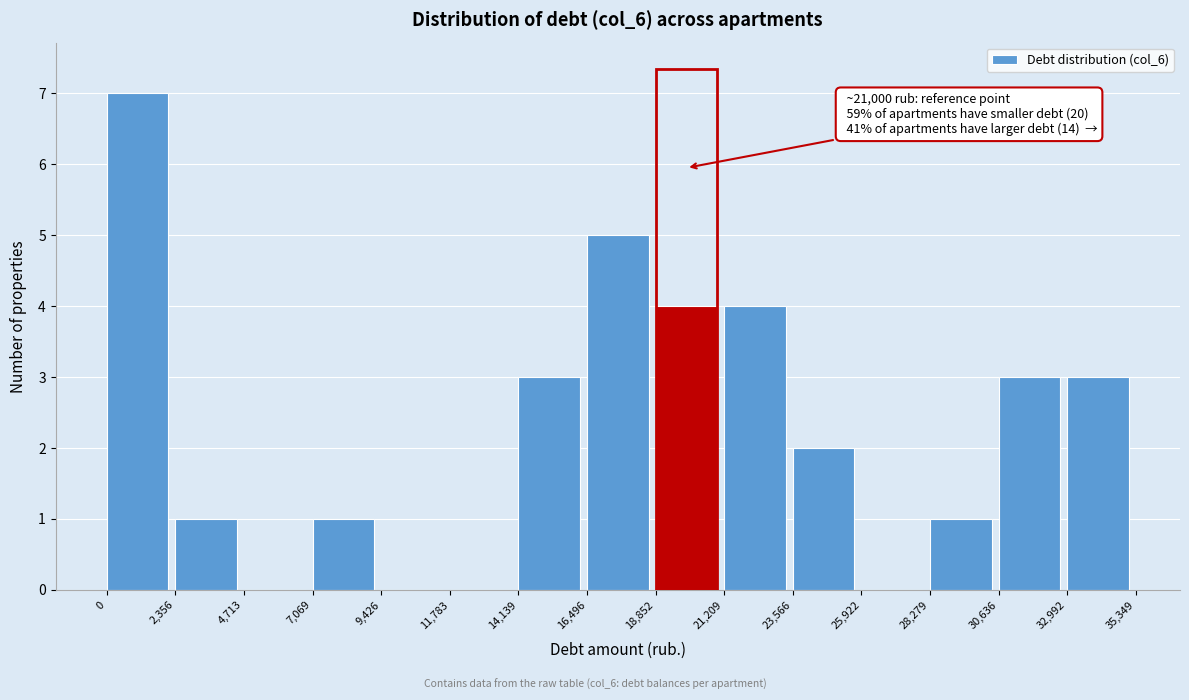

Over which range of the x-axis is the bar tallest?

0 to 2,356